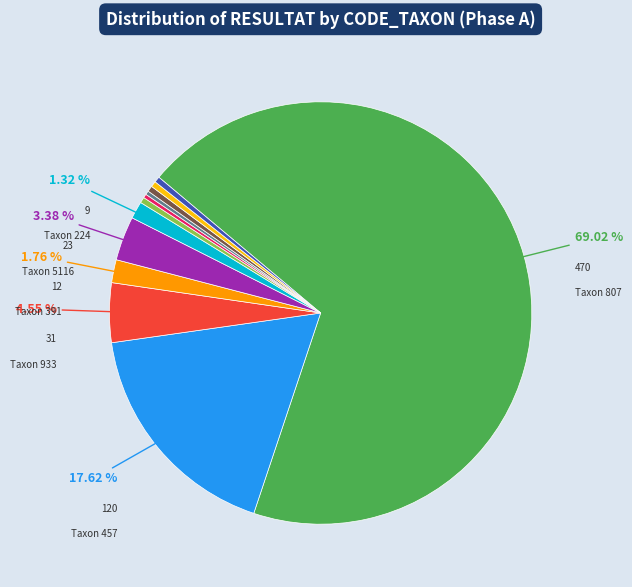

To the nearest percent, what is the average slice percentage?

8%